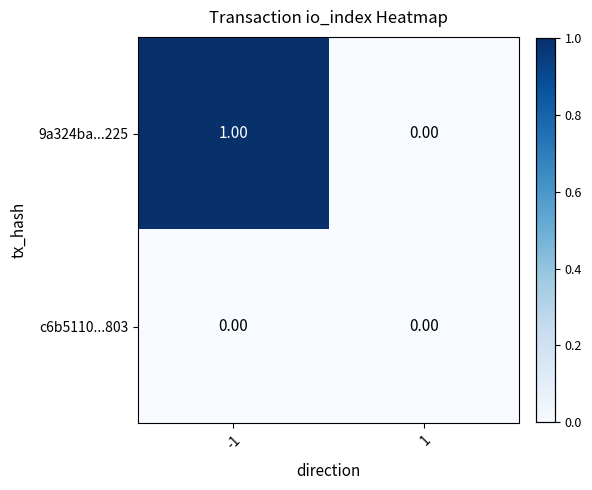

Rank the series at -1 from lowest to highest value.

c6b5110...803, 9a324ba...225